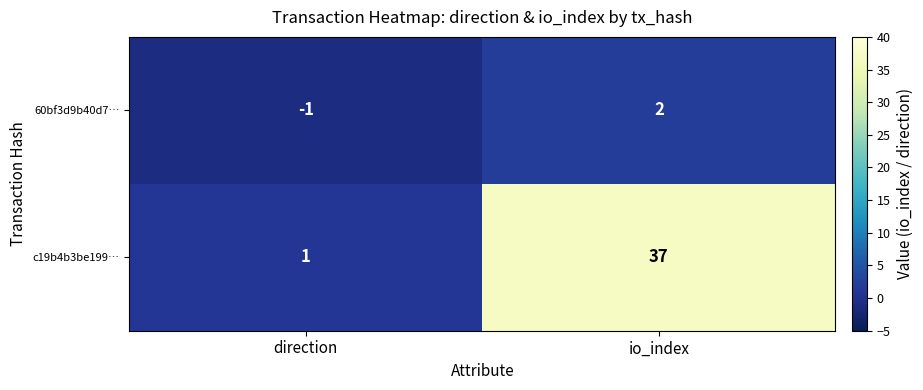

At which label does c19b4b3be199… reach its minimum?

direction